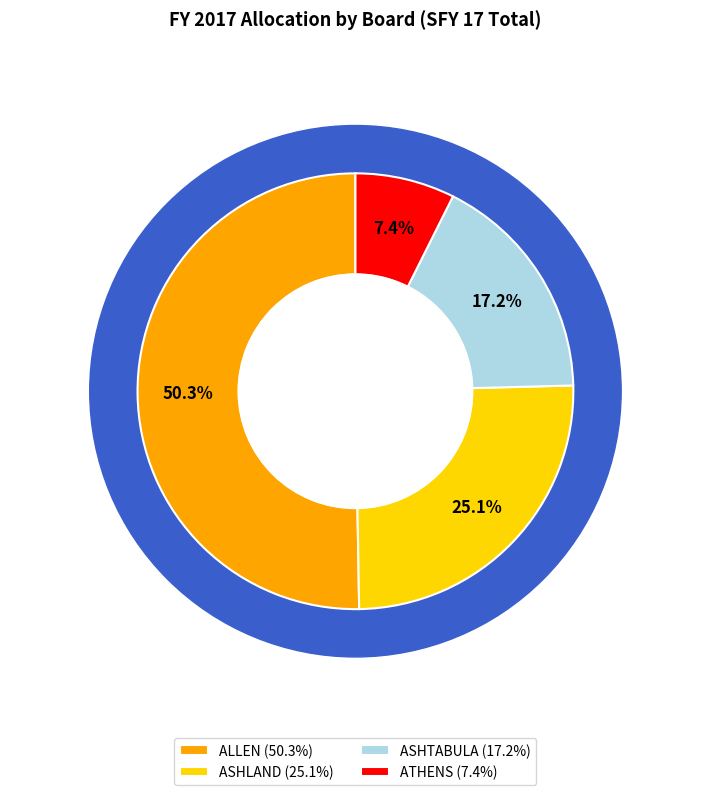

Is ASHLAND the majority of the pie?

No